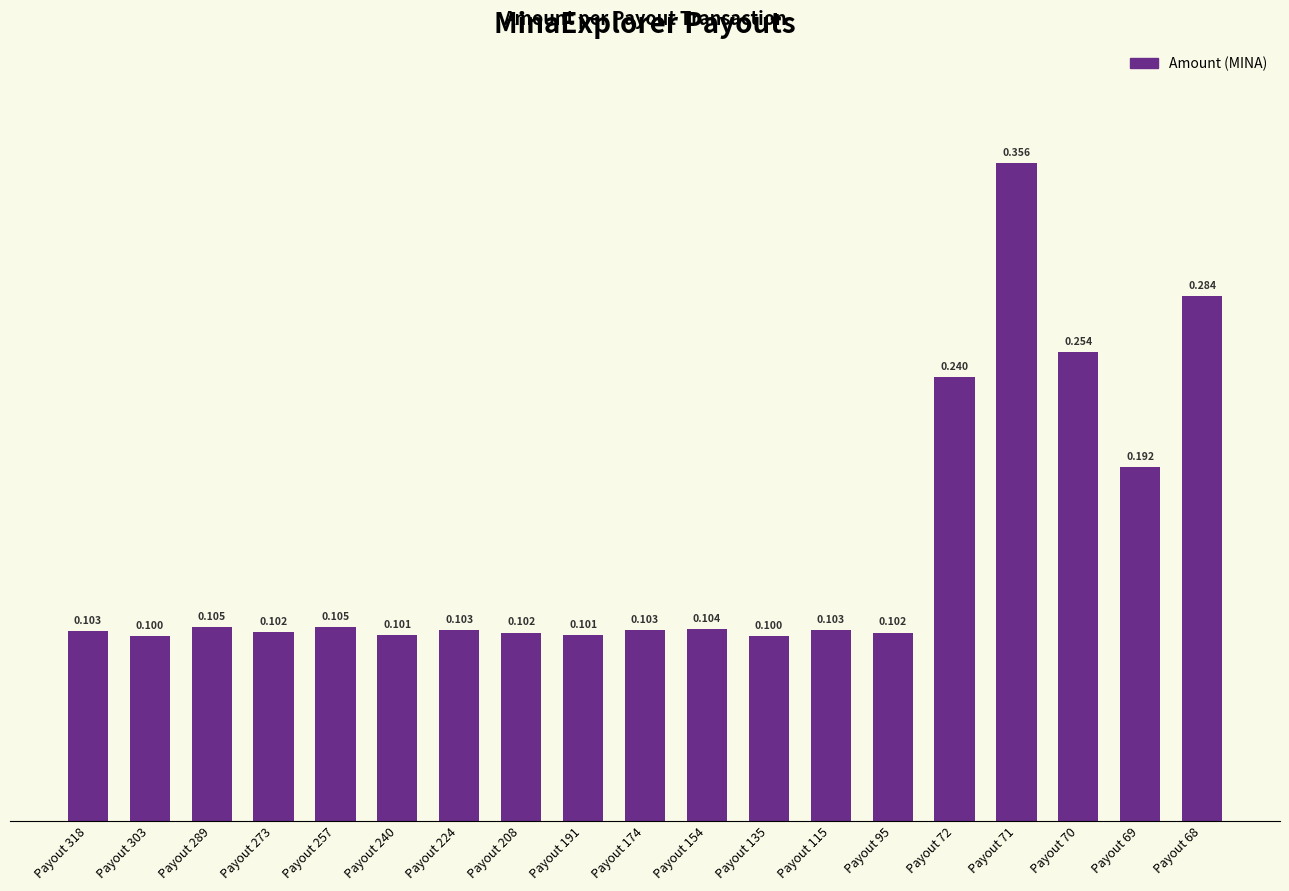

What is the approximate value at Payout 95?

0.1